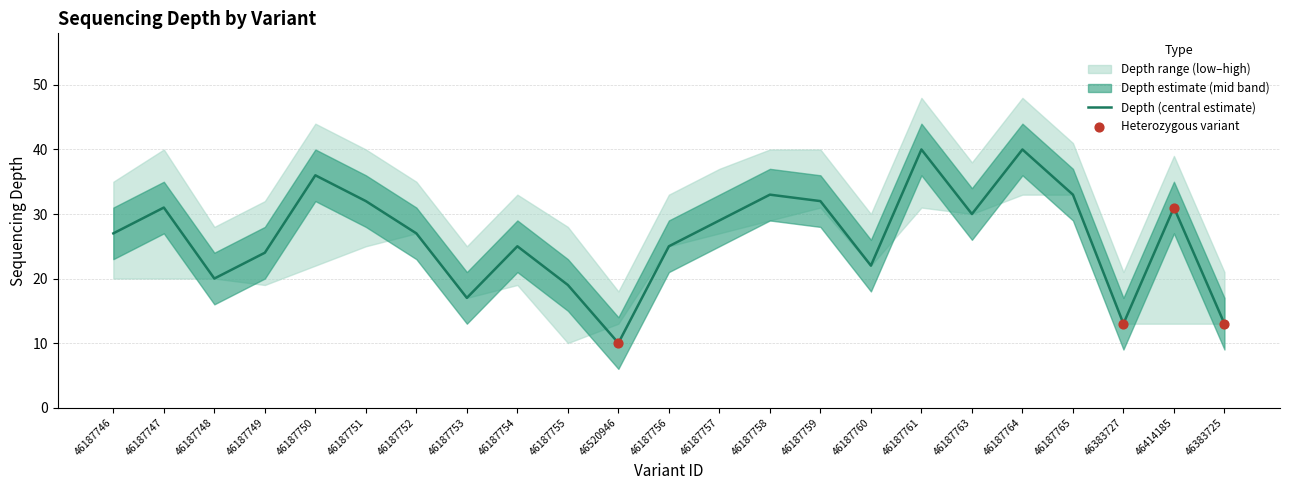

Which series has the widest spread of Y values?

depth_mid